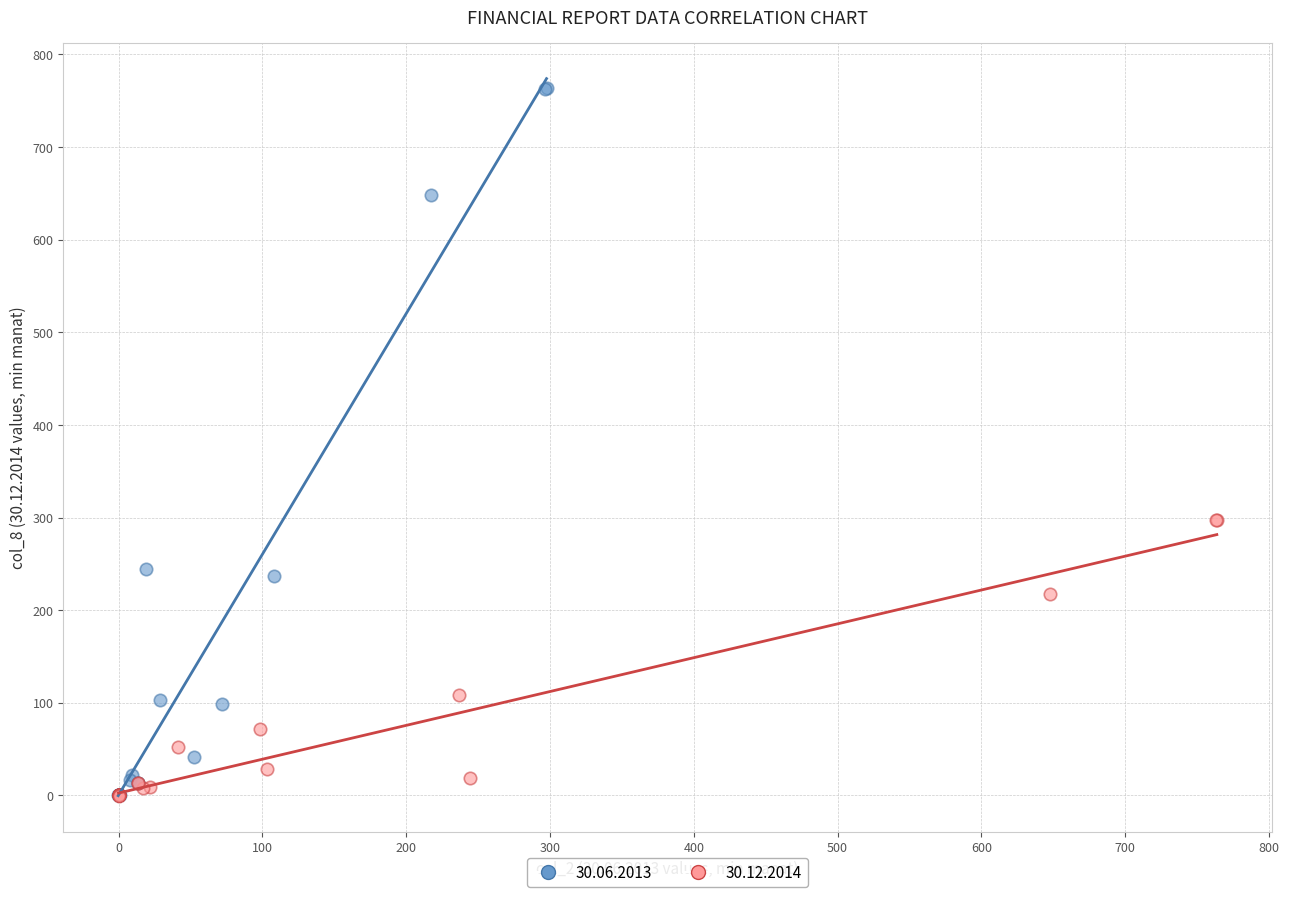

Which series has the widest spread of Y values?

30.06.2013